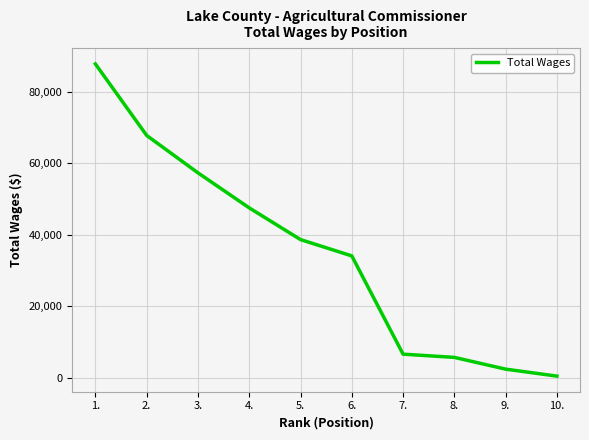

What is the difference between the maximum and minimum values?

87402